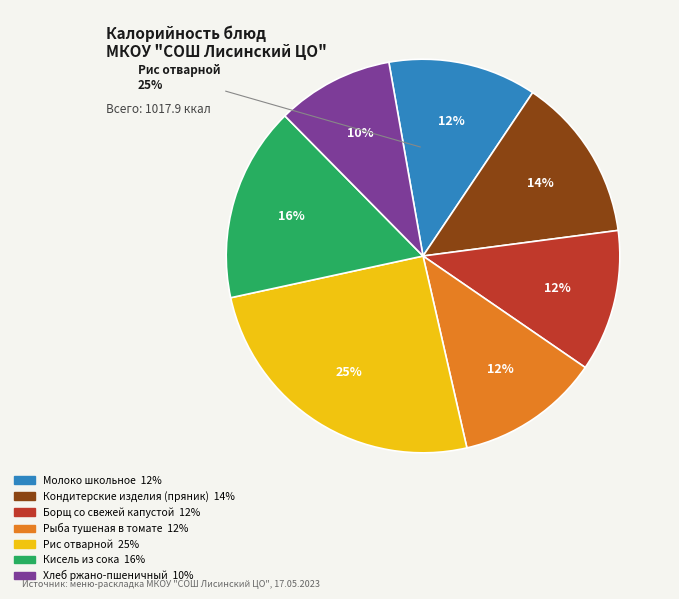

Which category has the smallest portion of the pie?

Хлеб ржано-пшеничный